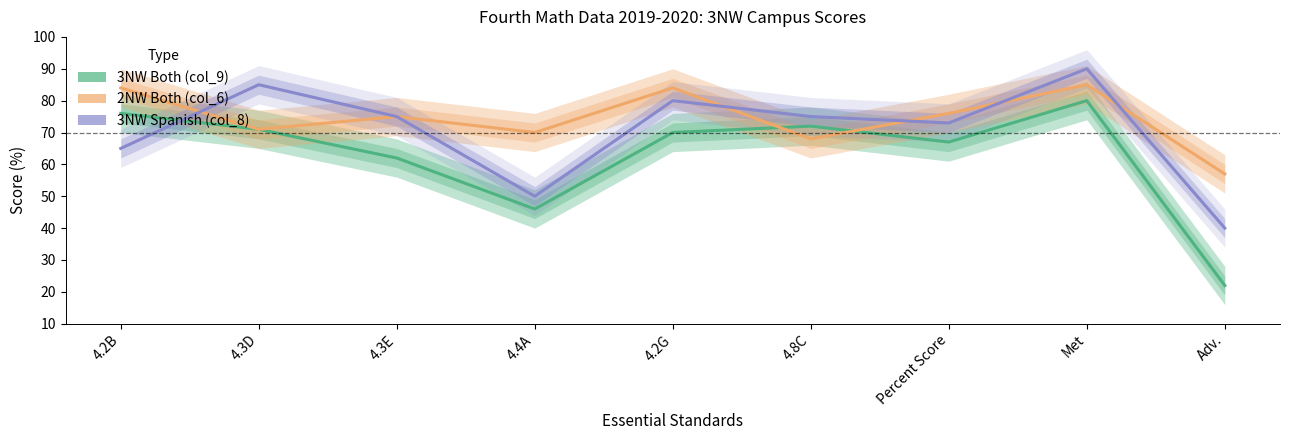

What is the difference between the 3NW Both (col_9) values at Percent Score and 4.3D?

4